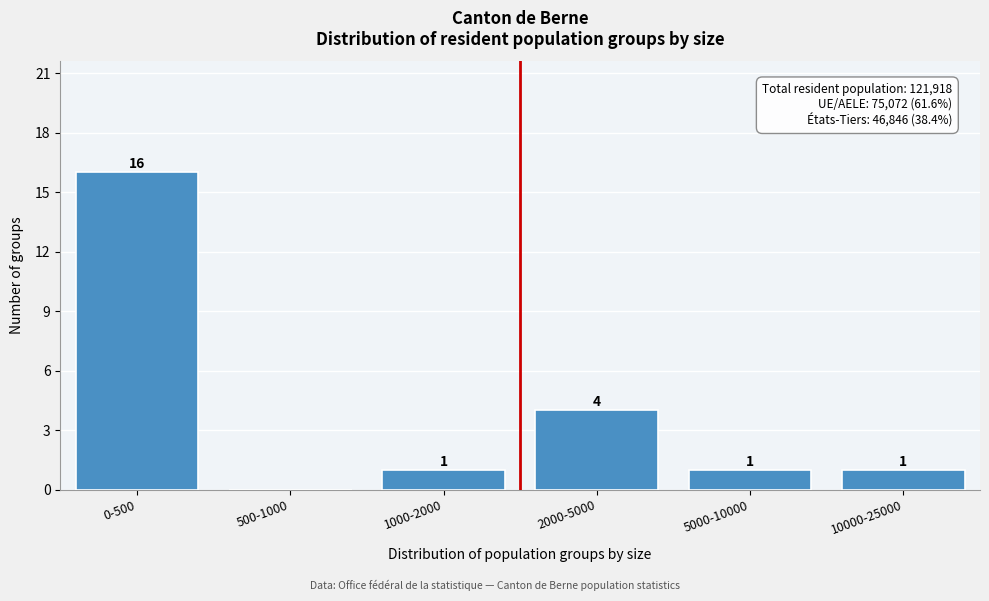

Reading left to right, what are all the values shown in this chart?

0-500=16	500-1000=0	1000-2000=1	2000-5000=4	5000-10000=1	10000-25000=1